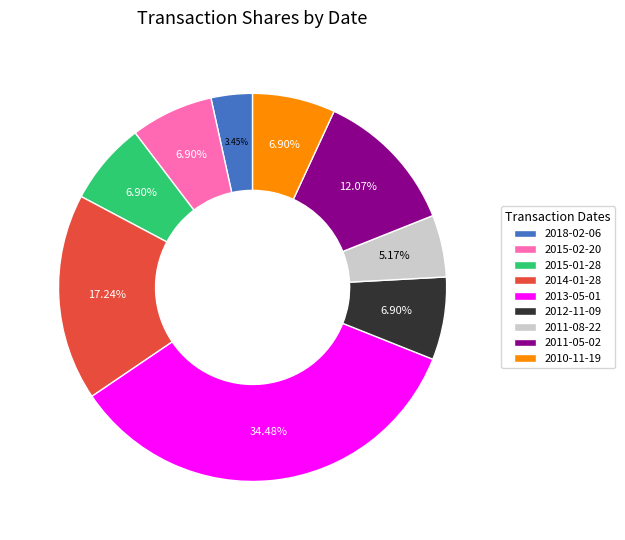

To the nearest percent, what is the difference between the largest and smallest slice percentages?

31%